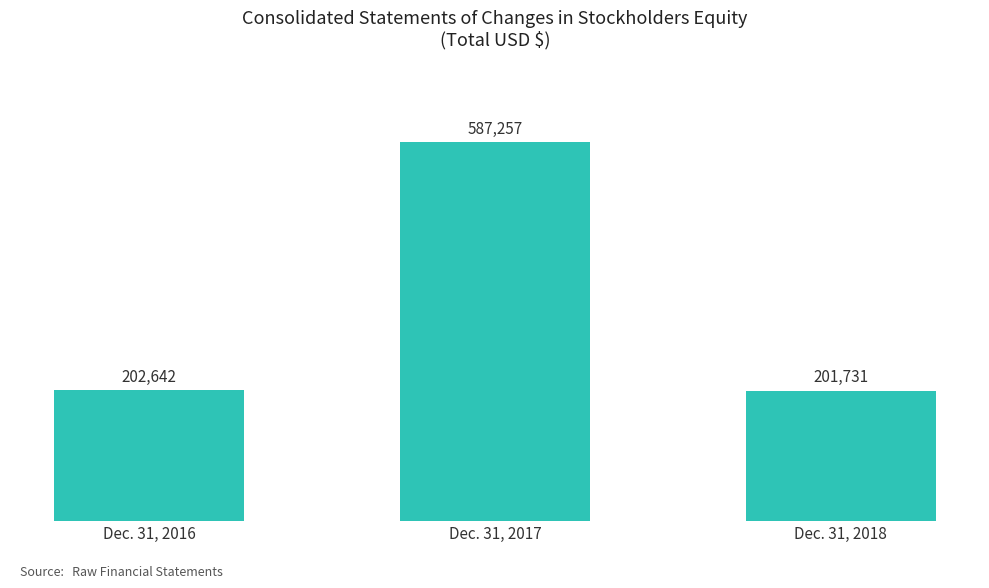

How many bars are there in total?

3